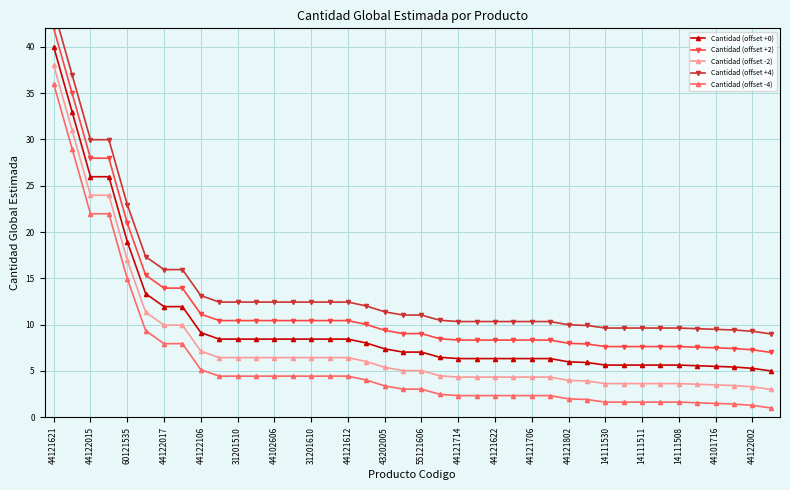

What is the difference between the maximum and minimum values in the Cantidad (offset +0) series?

35.0